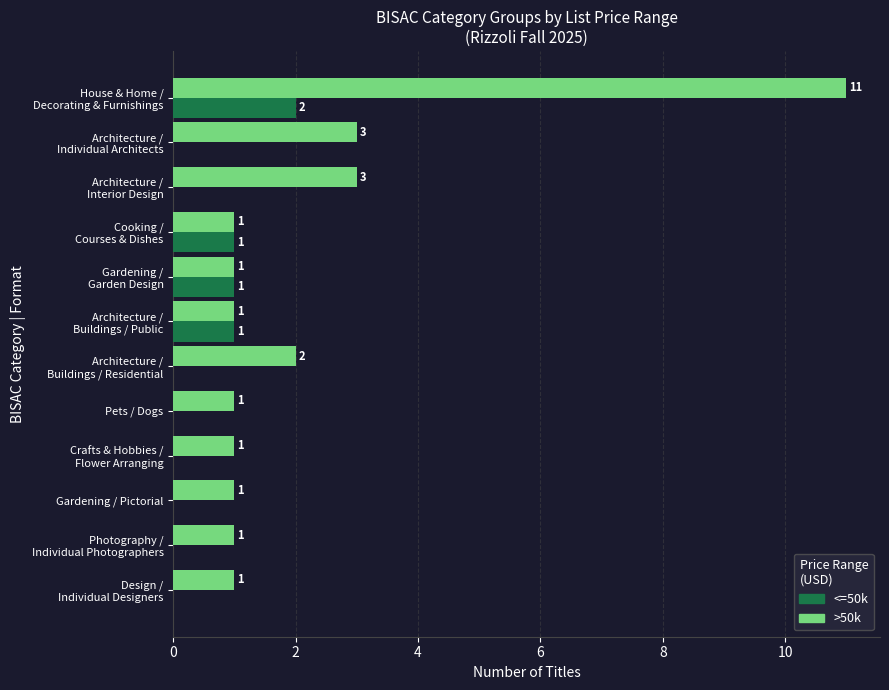

Which series has the largest total across all categories?

>50k